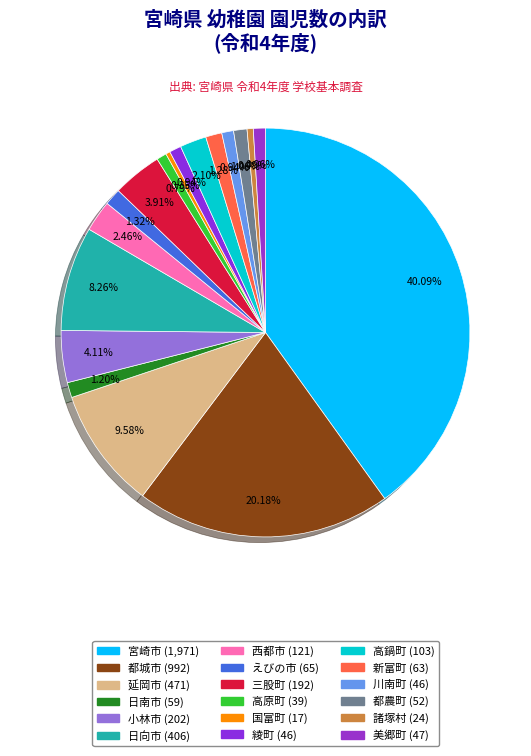

What is the largest slice in the pie chart?

宮崎市